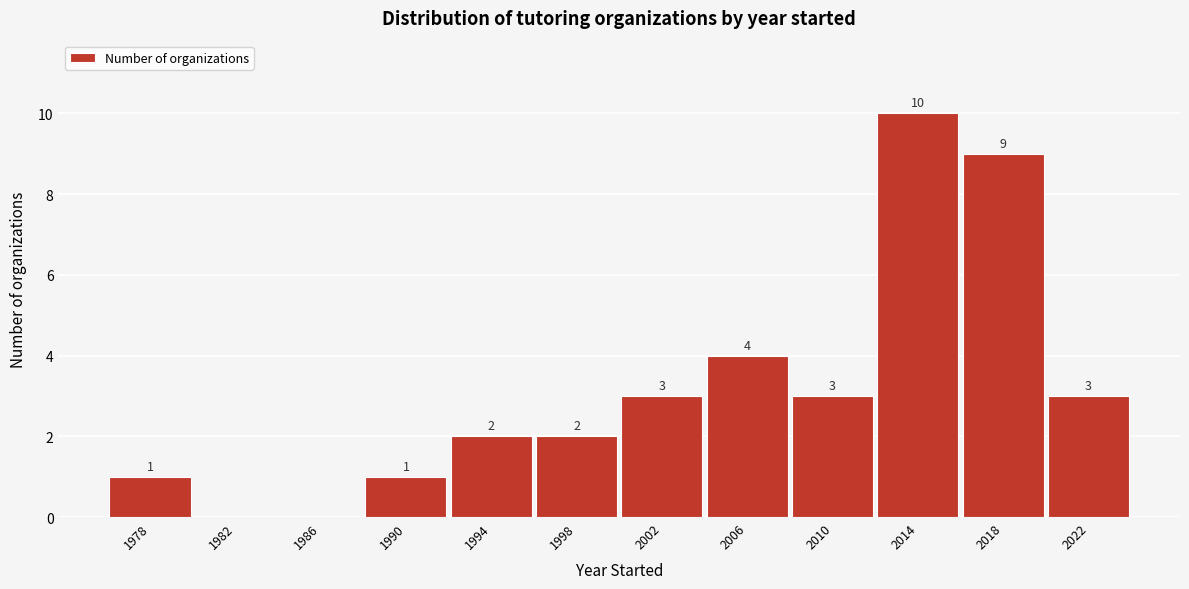

Reading left to right, list all the values displayed in this chart.

1978=1	1982=0	1986=0	1990=1	1994=2	1998=2	2002=3	2006=4	2010=3	2014=10	2018=9	2022=3